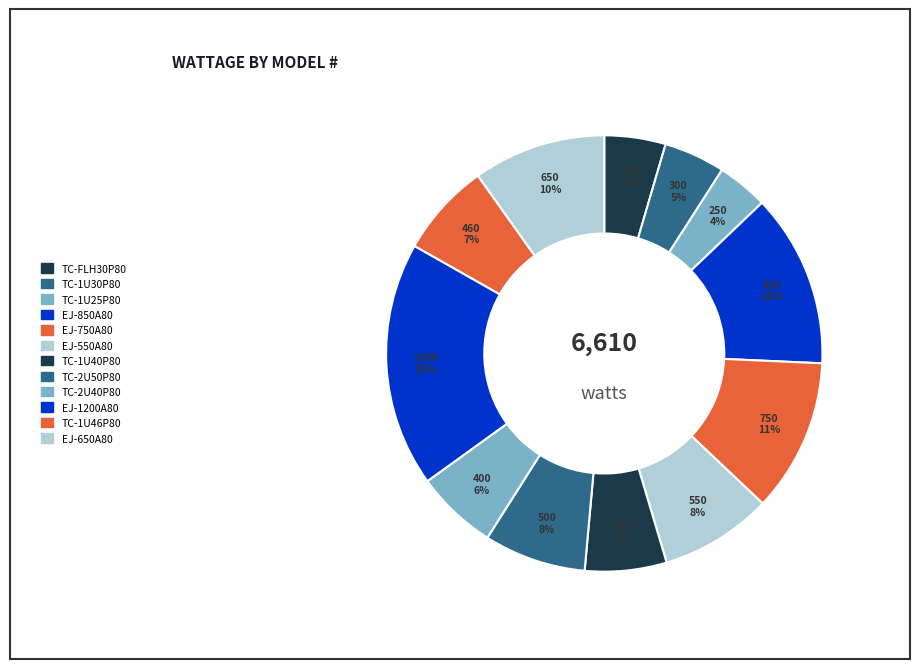

How many slices are in this pie chart?

12